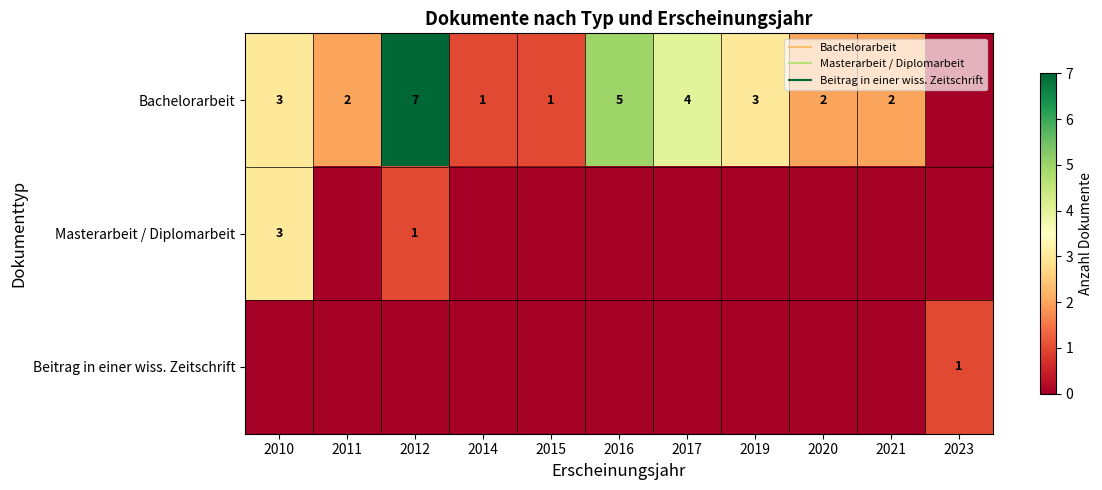

What value does the Bachelorarbeit series have at 2011?

2